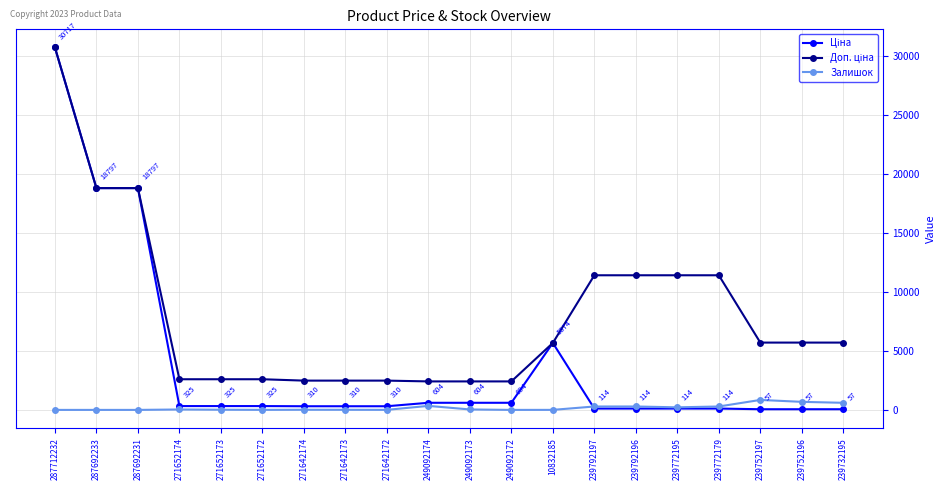

At which category is the sum across all series the highest?

287712232